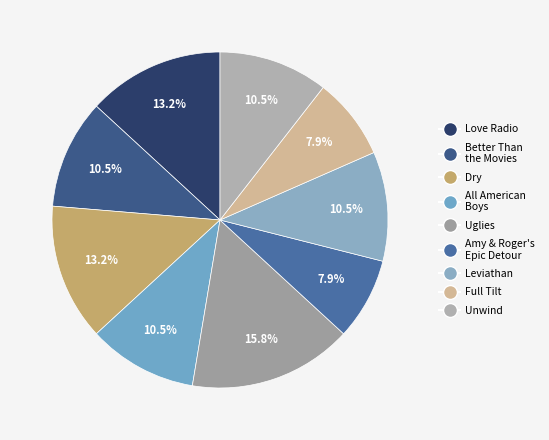

To the nearest percent, what is the combined percentage of Love Radio and Unwind?

24%